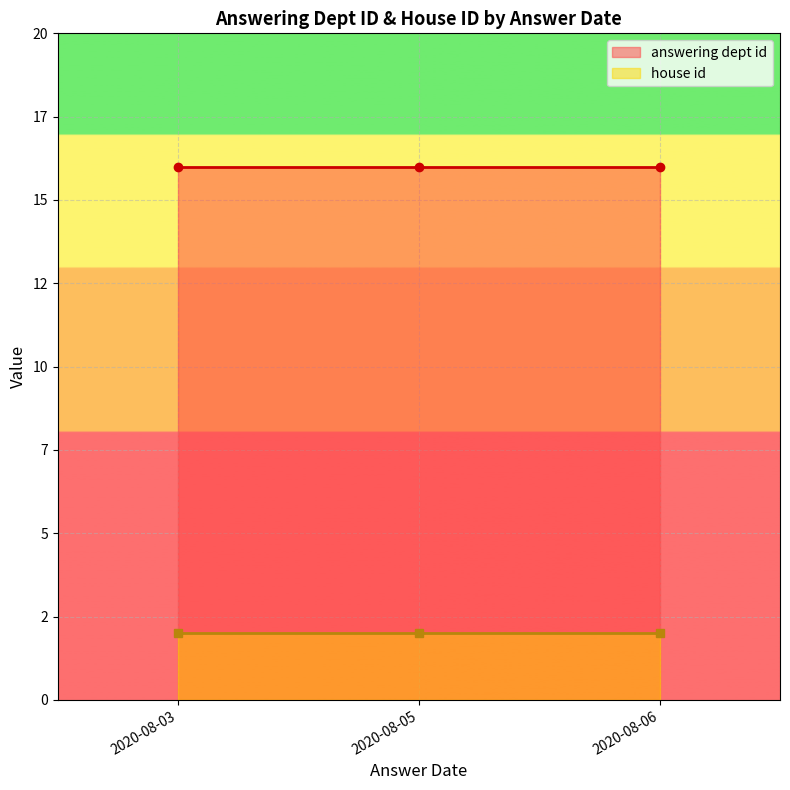

How many lines are shown in the chart?

2